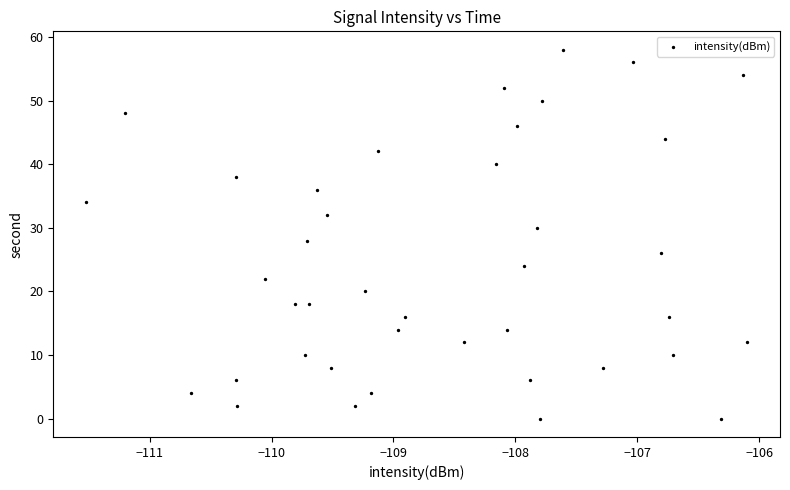

What is the range of Y values (max minus min)?

58